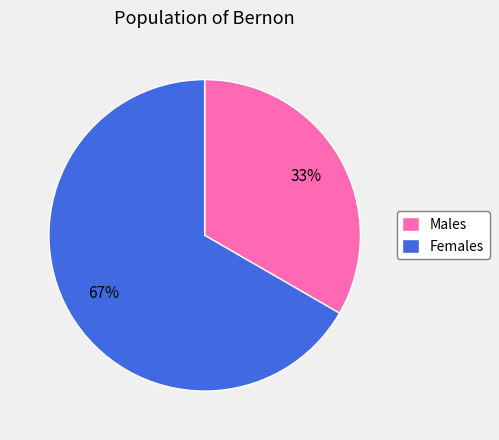

To the nearest percent, what is the average slice percentage?

50%